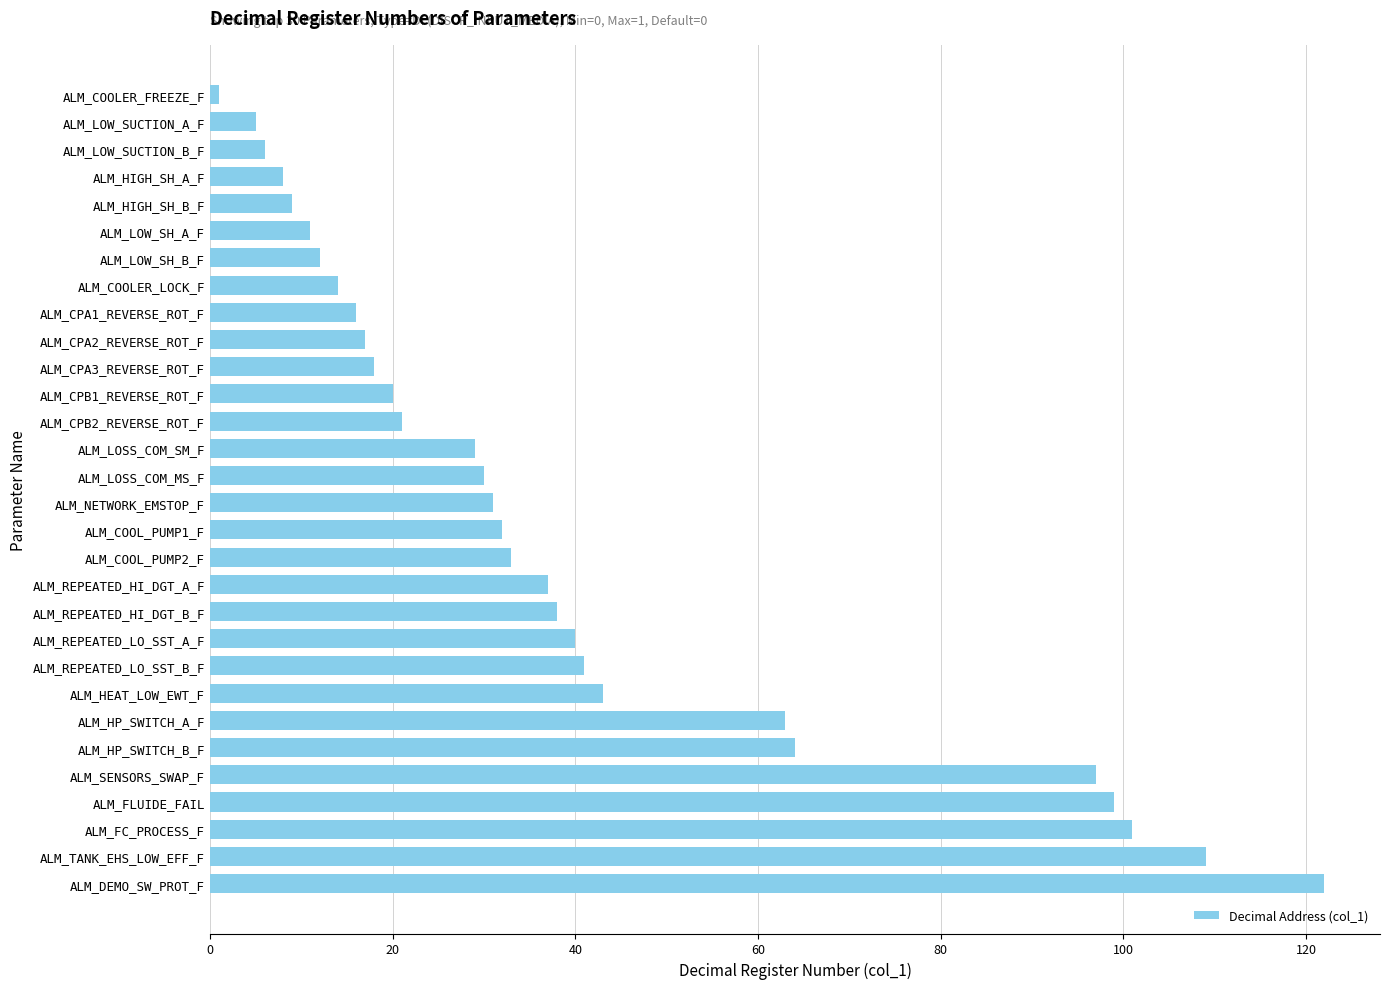

What is the difference between the second highest and second lowest values?

104